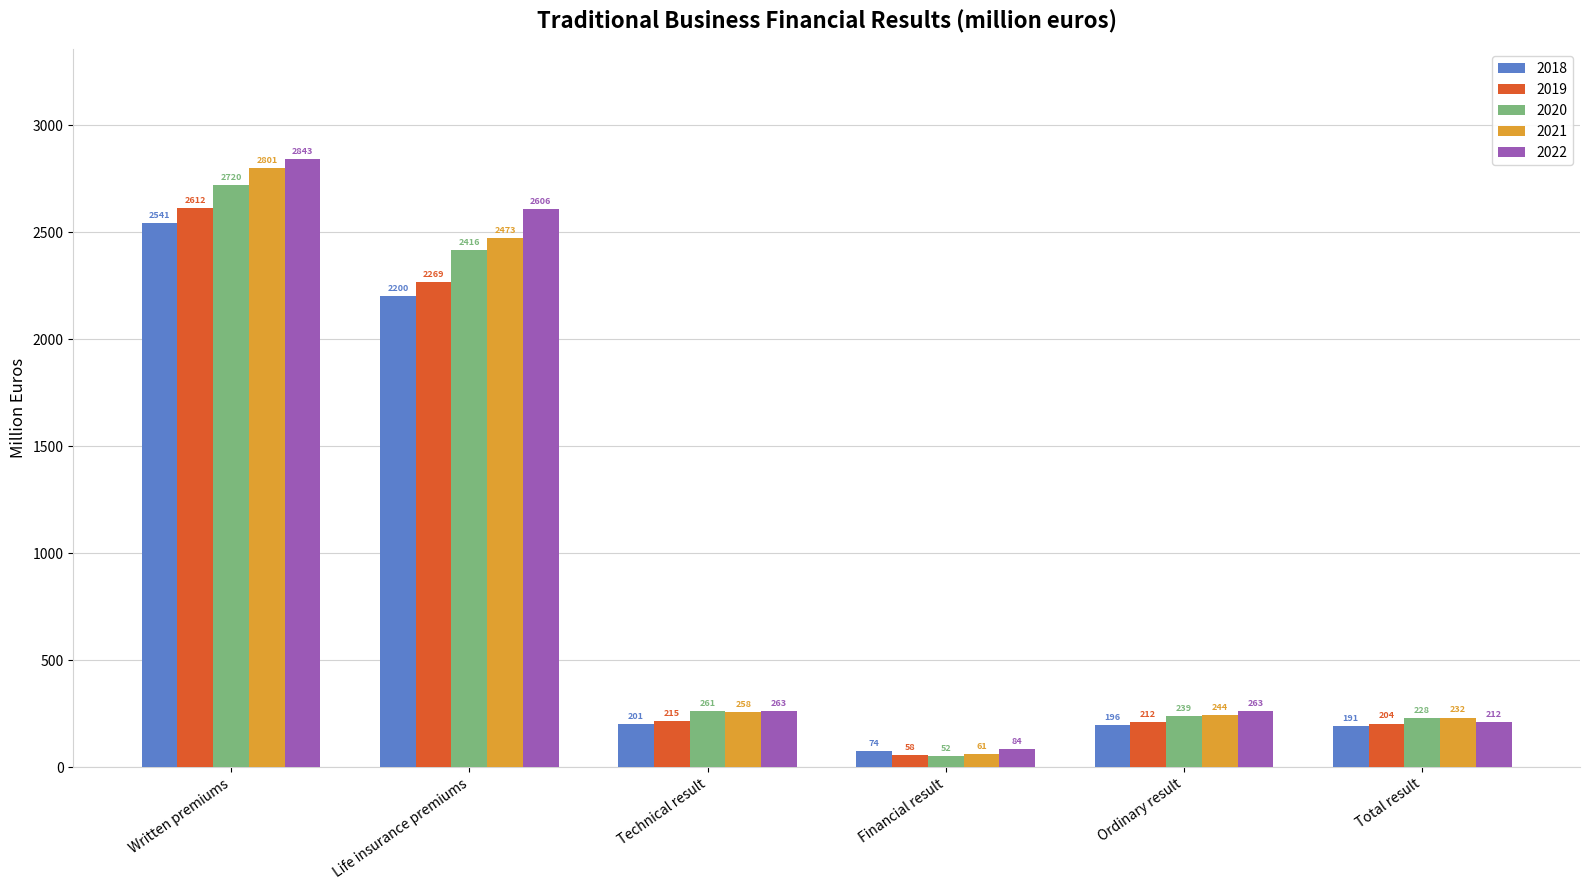

The value of 2020 at Technical result is 261.0. True or false?

True